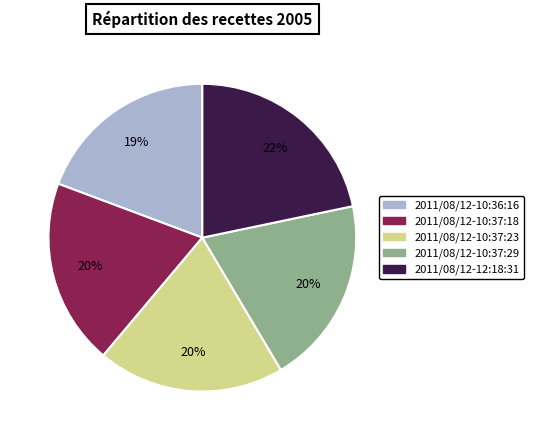

Count the number of slices in the pie.

5